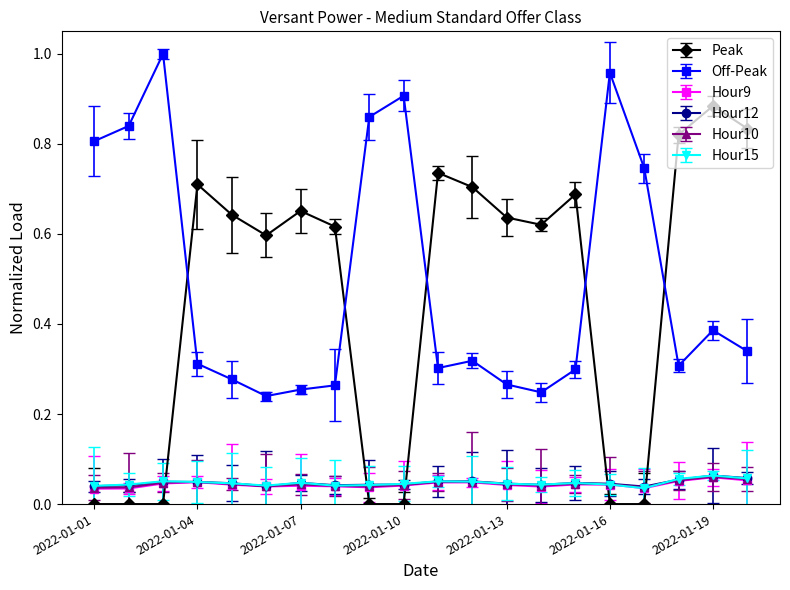

At which category is the sum across all series the highest?

2022-01-19